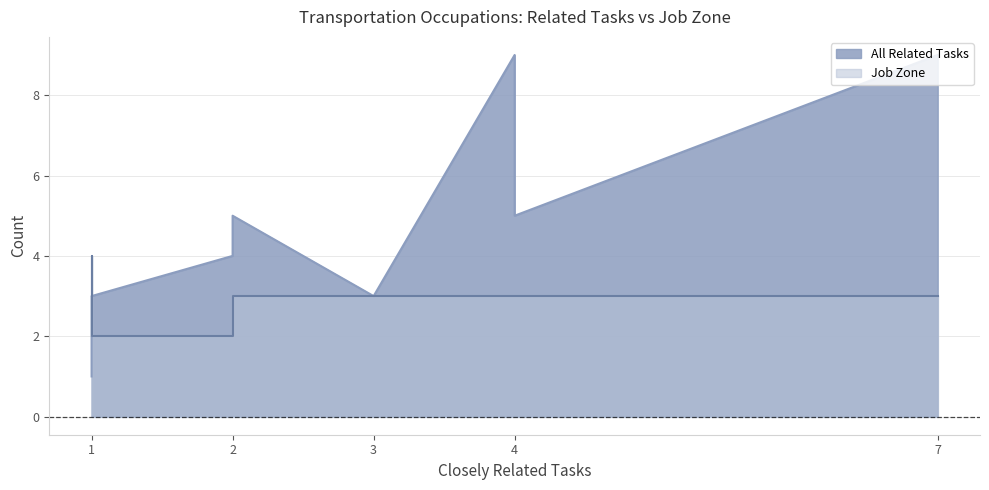

Reading left to right, transcribe all the data shown in this chart.

All Related Tasks: 1=1	1=1	1=1	1=2	1=2	1=2	1=3	1=3	2=4	2=5	3=3	4=9	4=5	7=9
Job Zone: 1=3	1=4	1=4	1=2	1=2	1=2	1=2	1=2	2=2	2=3	3=3	4=3	4=3	7=3